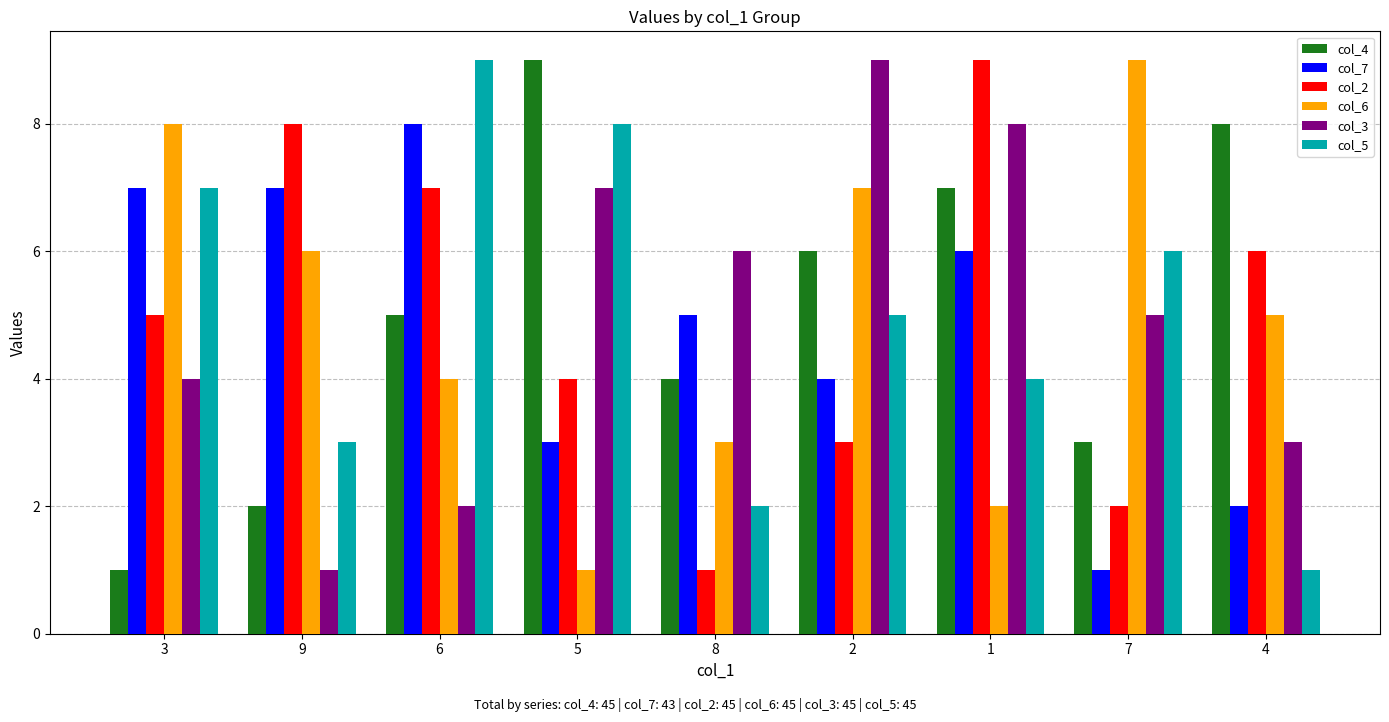

The col_3 series shows 11 at 5. True or false?

False